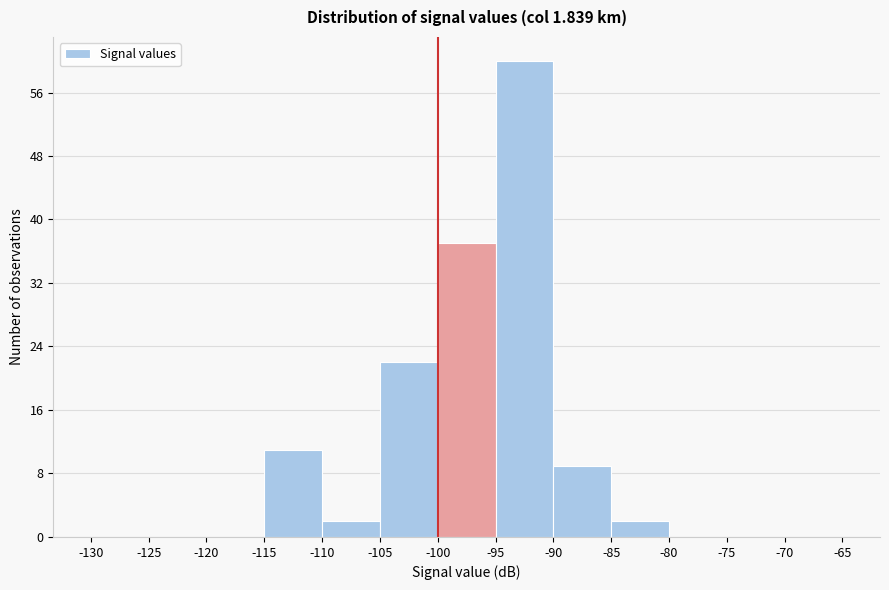

Which range on the x-axis has the tallest bar?

-95 to -90